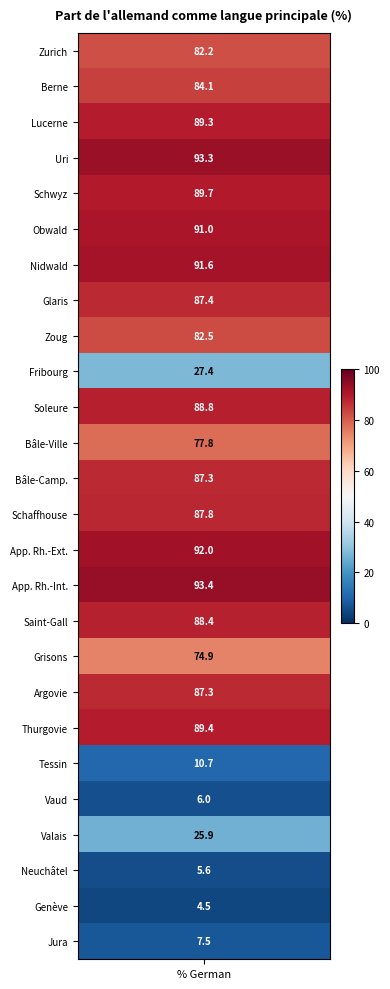

What is the sum of all values?

1745.8